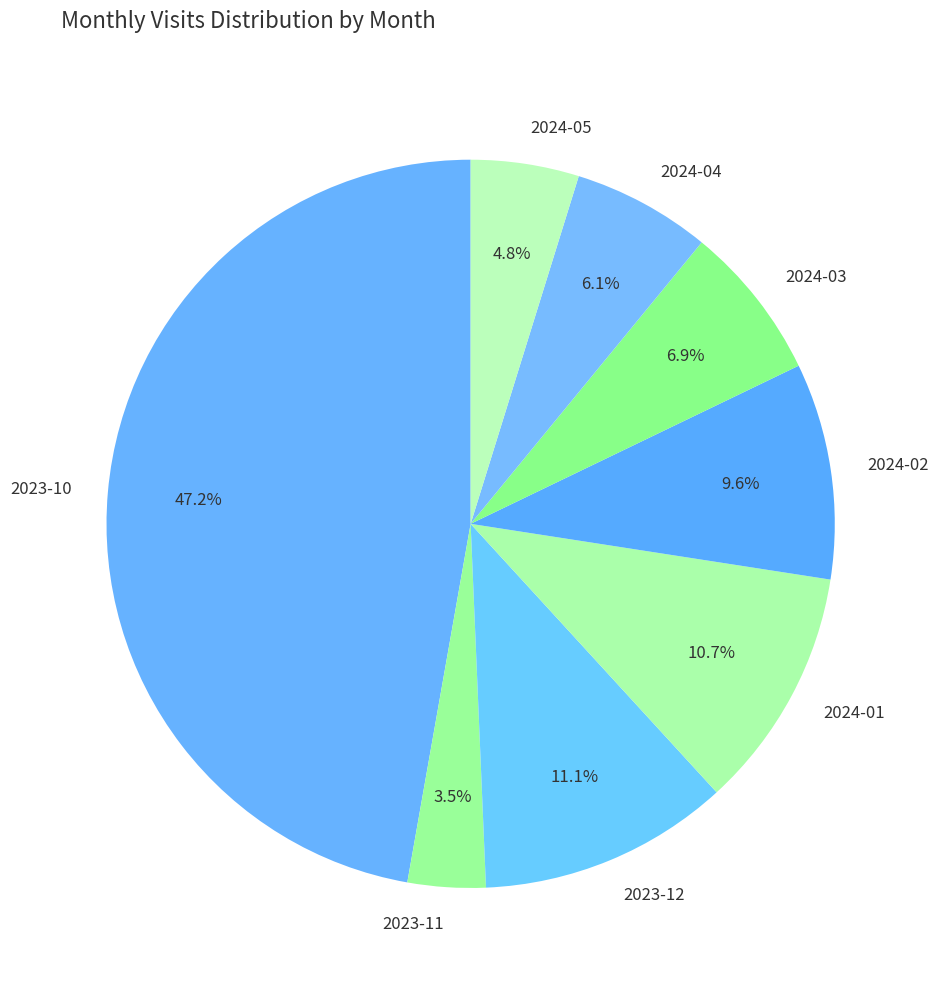

The 2023-12 slice represents 11% of the pie. True or false?

True